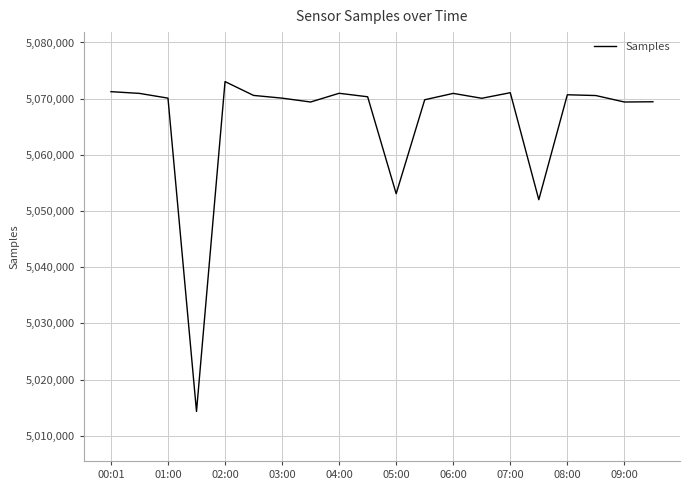

What is the maximum value shown in the chart?

5073038